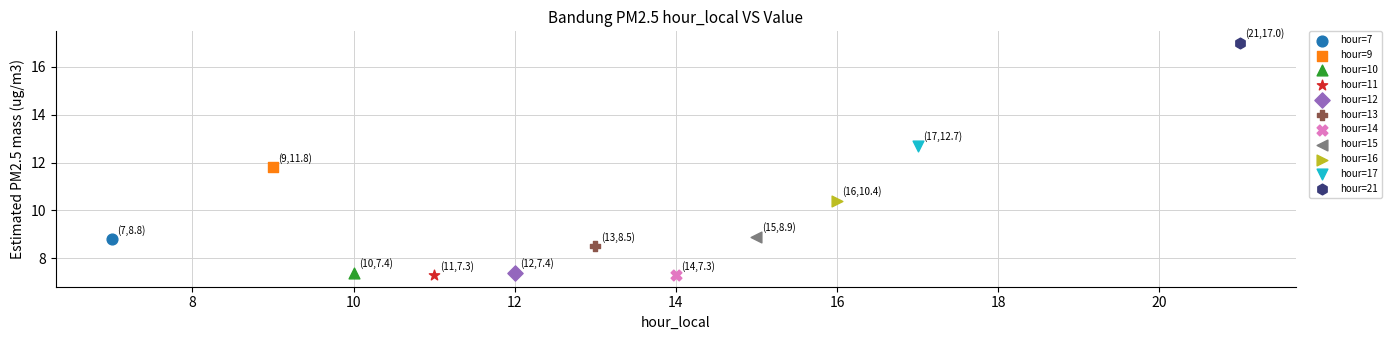

What are all the series names shown in the legend?

hour=7, hour=9, hour=10, hour=11, hour=12, hour=13, hour=14, hour=15, hour=16, hour=17, hour=21